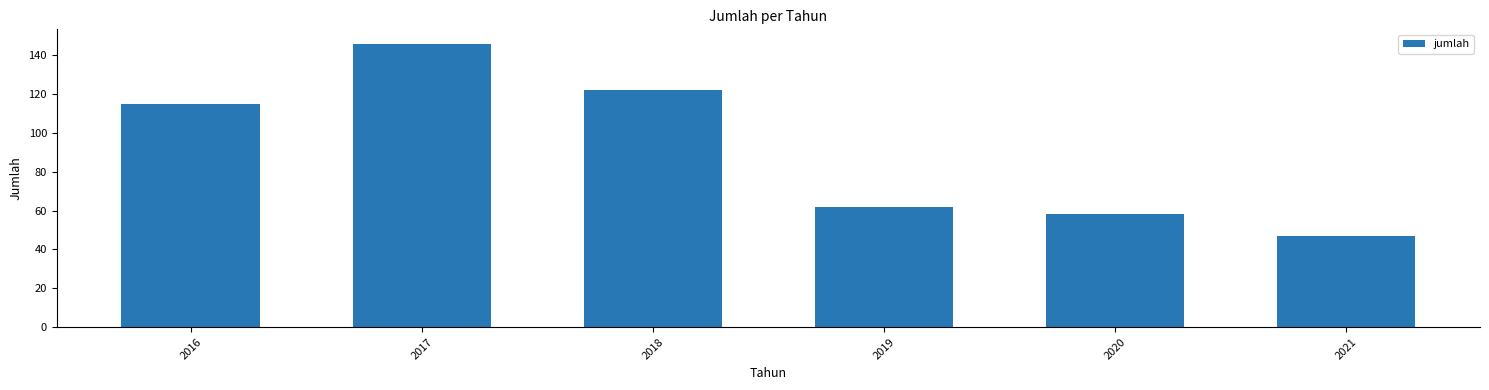

What is the minimum value shown in the chart?

47